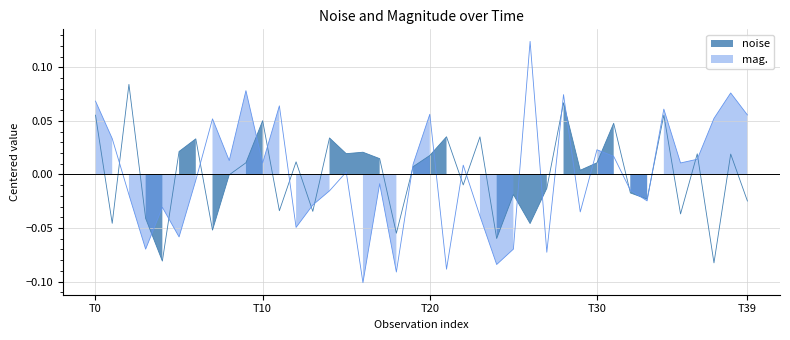

In noise, how many points are higher than both neighbors (excluding endpoints)?

14